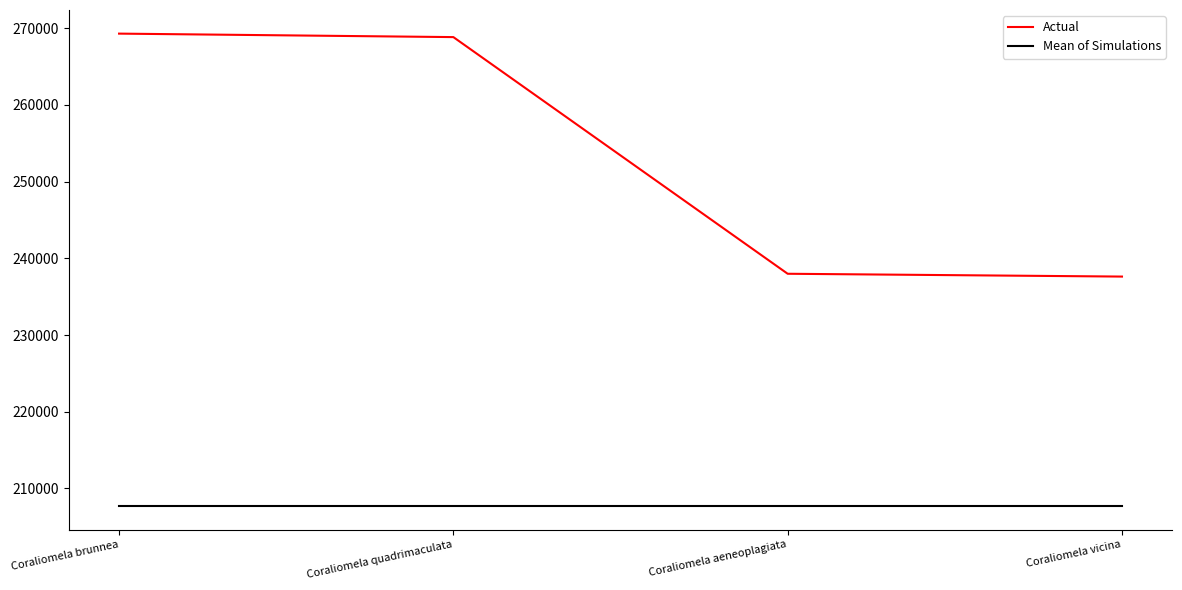

Reading right to left, transcribe all the data shown in this chart.

Actual: Coraliomela vicina=237623	Coraliomela aeneoplagiata=237990	Coraliomela quadrimaculata=268844	Coraliomela brunnea=269298
Mean of Simulations: Coraliomela vicina=207709	Coraliomela aeneoplagiata=207709	Coraliomela quadrimaculata=207709	Coraliomela brunnea=207709